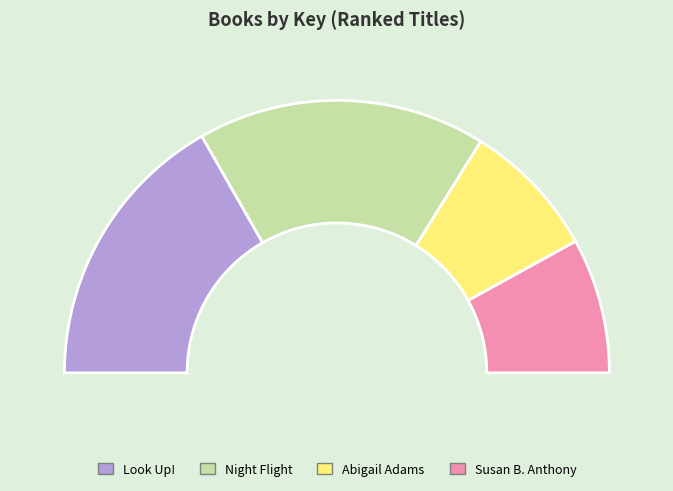

How many slices are in this pie chart?

4